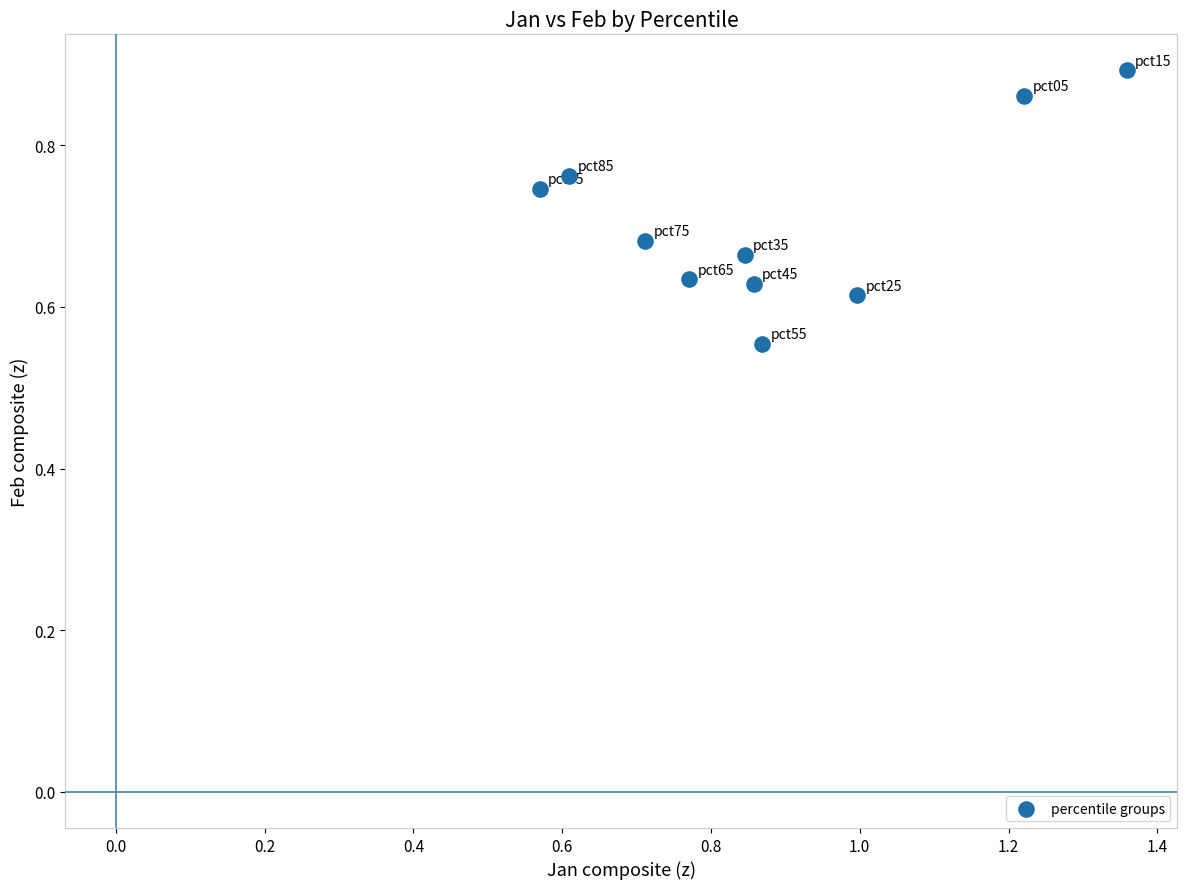

What is the range of Y values (max minus min)?

0.3